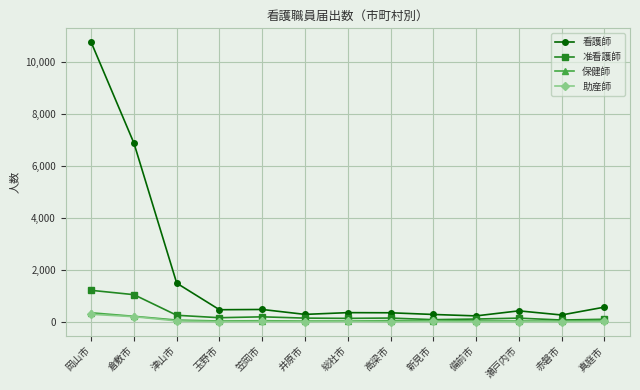

At which category is the sum across all series the highest?

岡山市